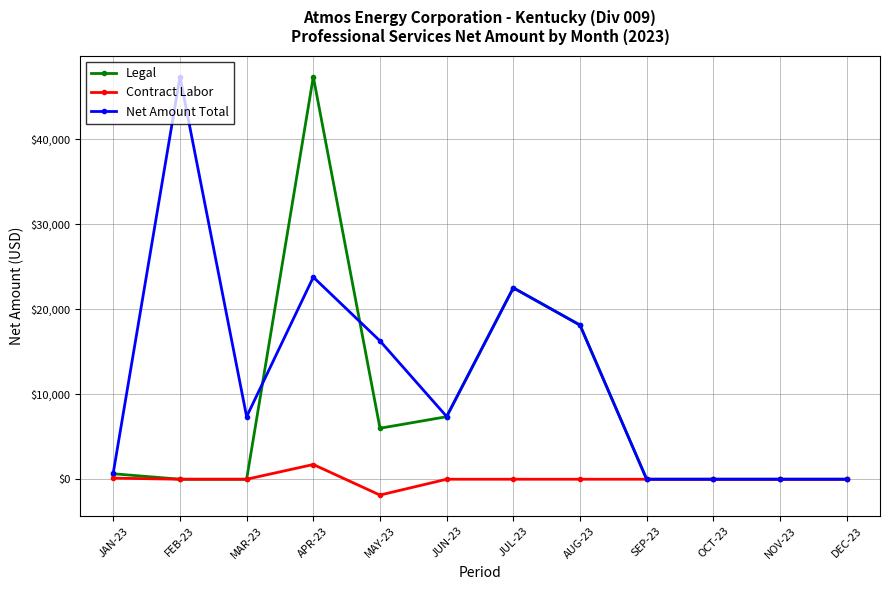

Is it true that Net Amount Total equals 13091.4 at APR-23?

False